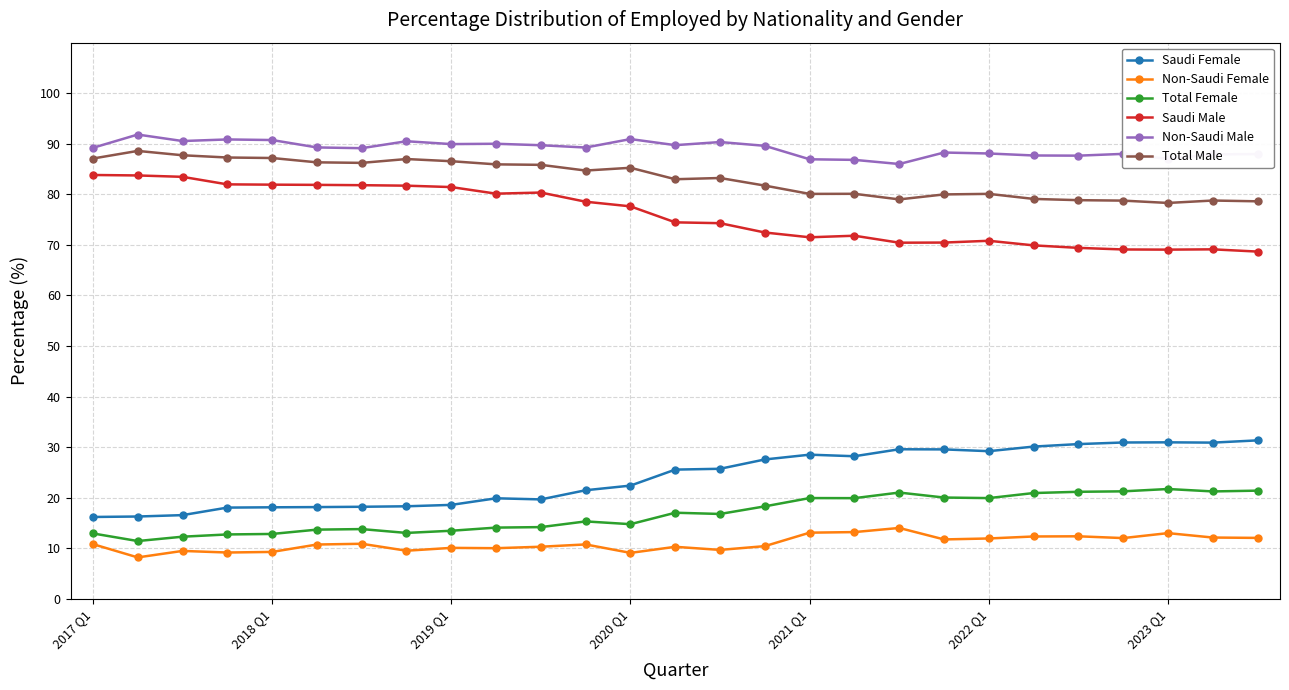

True or false: Non-Saudi Male has more than 1 interior local peaks.

True